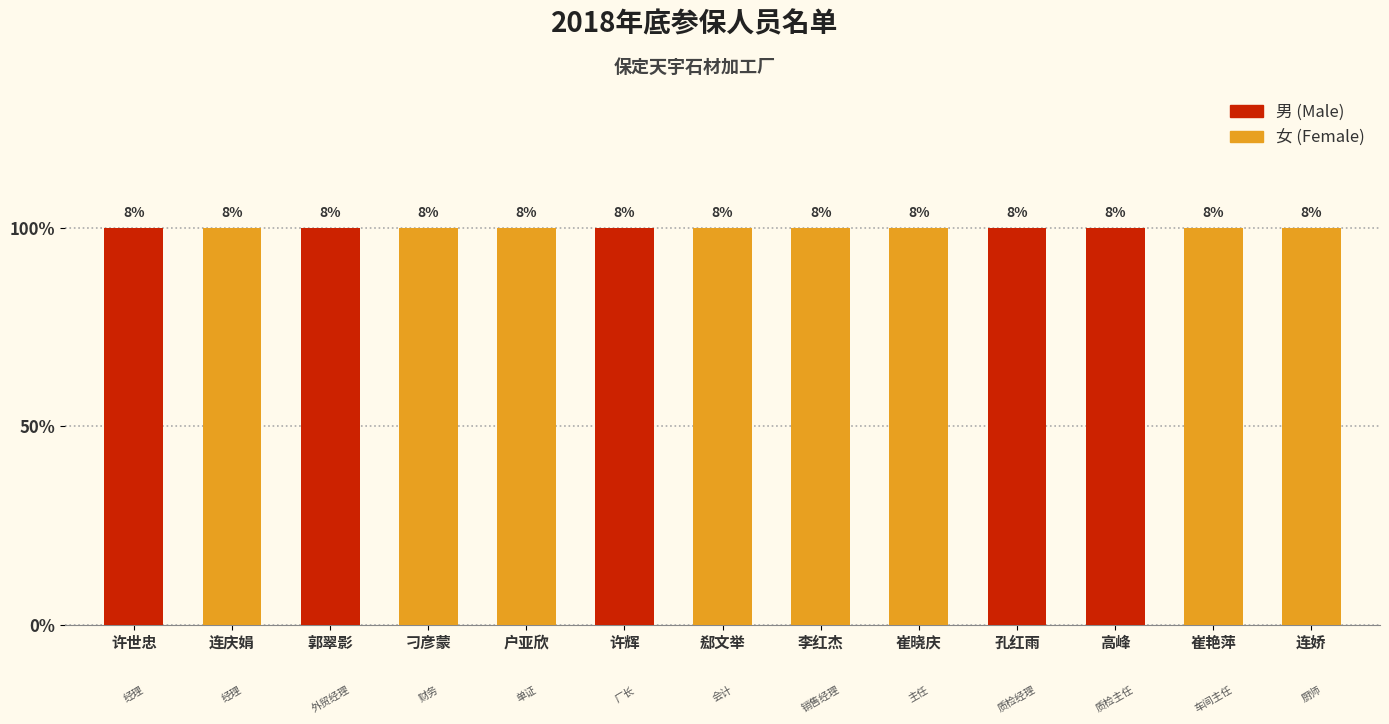

What position from the left is 孔红雨?

10